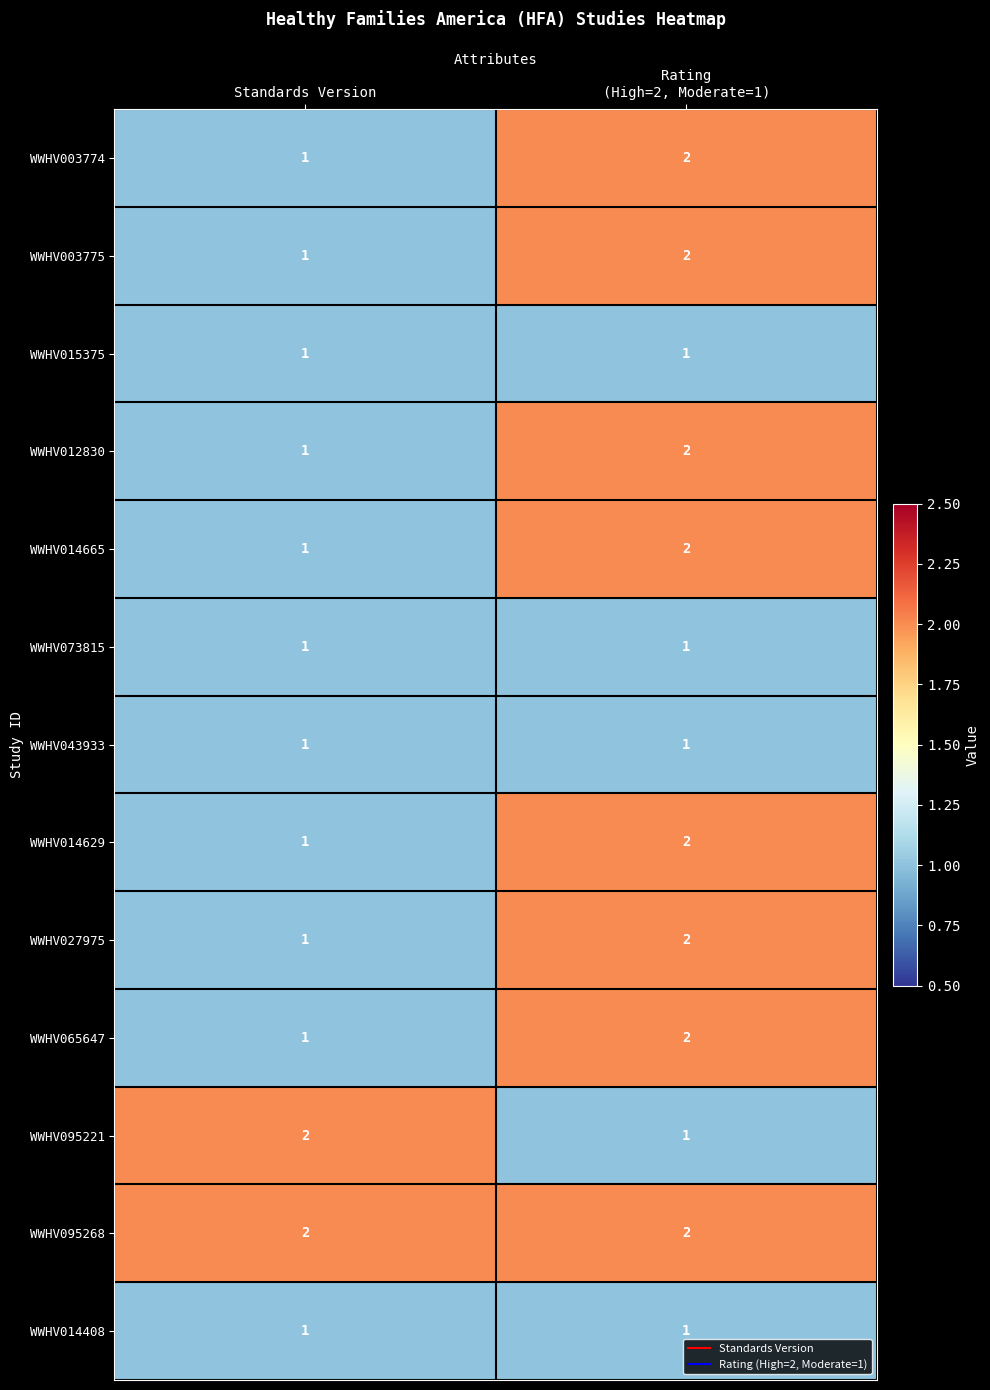

Is it true that WWHV014665 equals 1 at Standards Version?

True